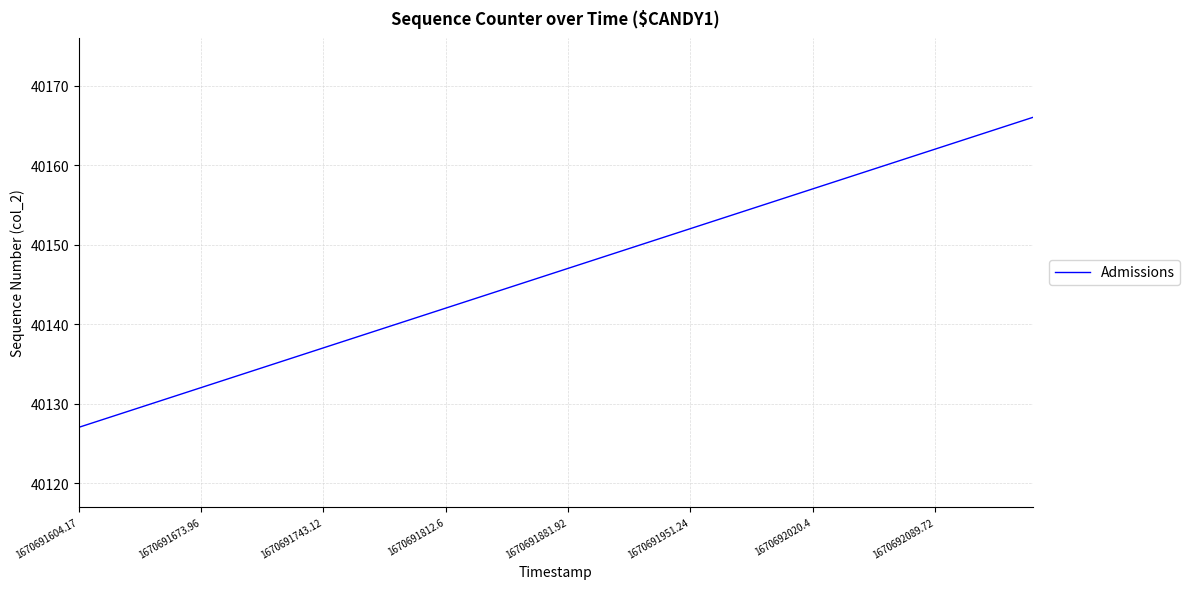

What is the smallest value displayed?

40127